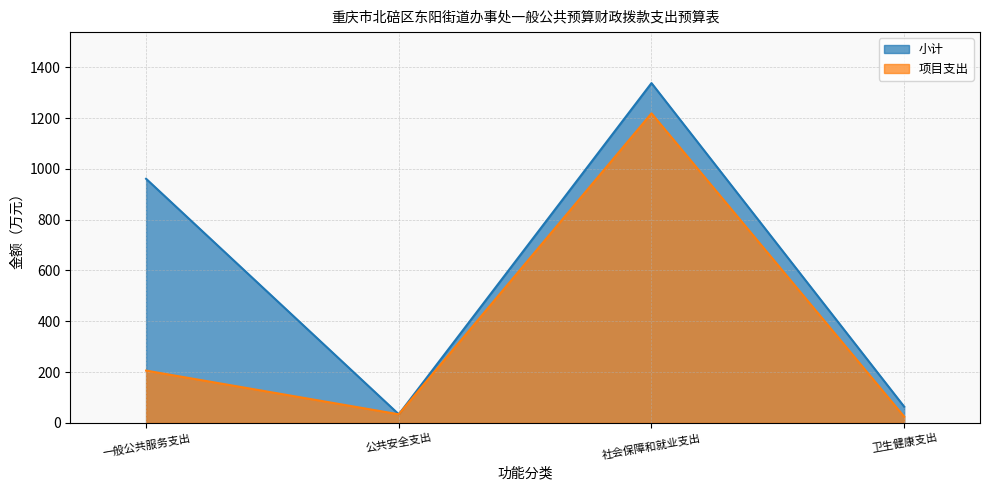

What are all the series names shown in the legend?

小计, 项目支出